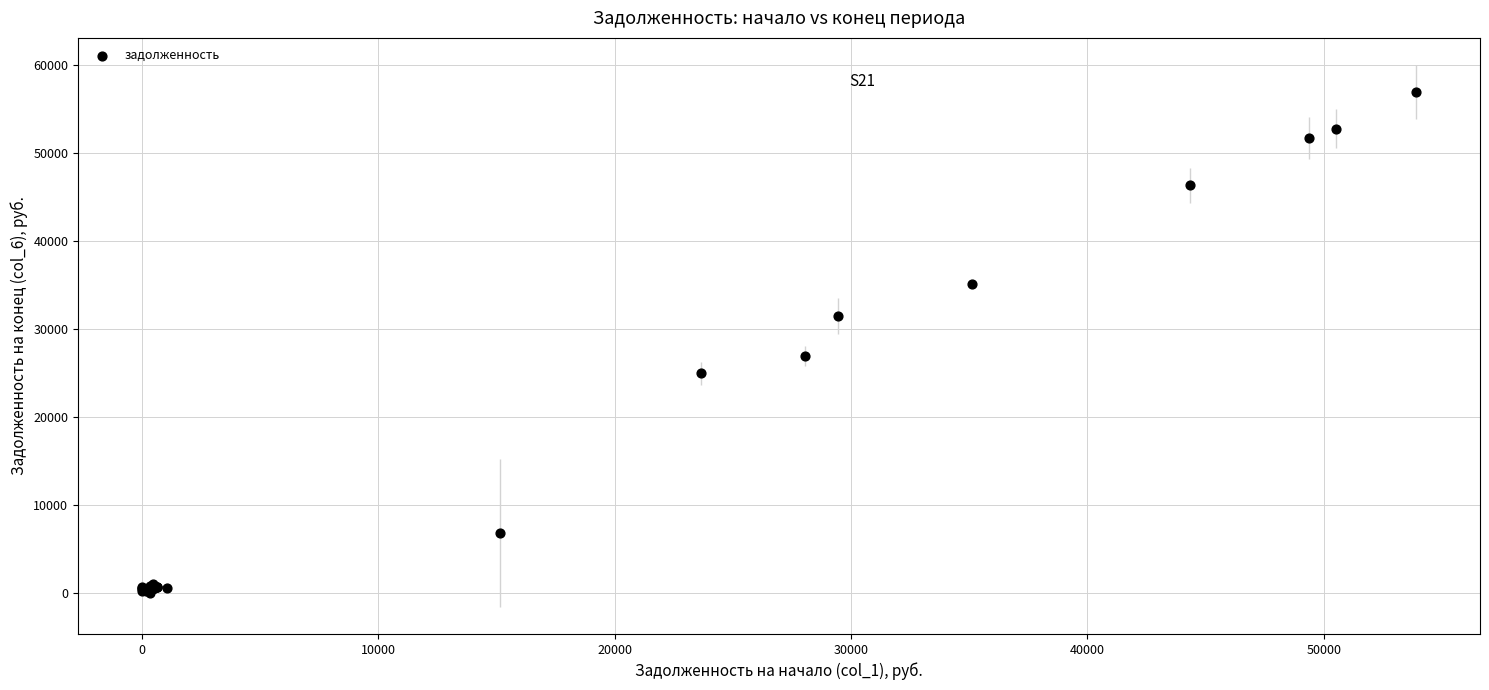

What Y value in the scatter plot is closest to 28480?

26891.7